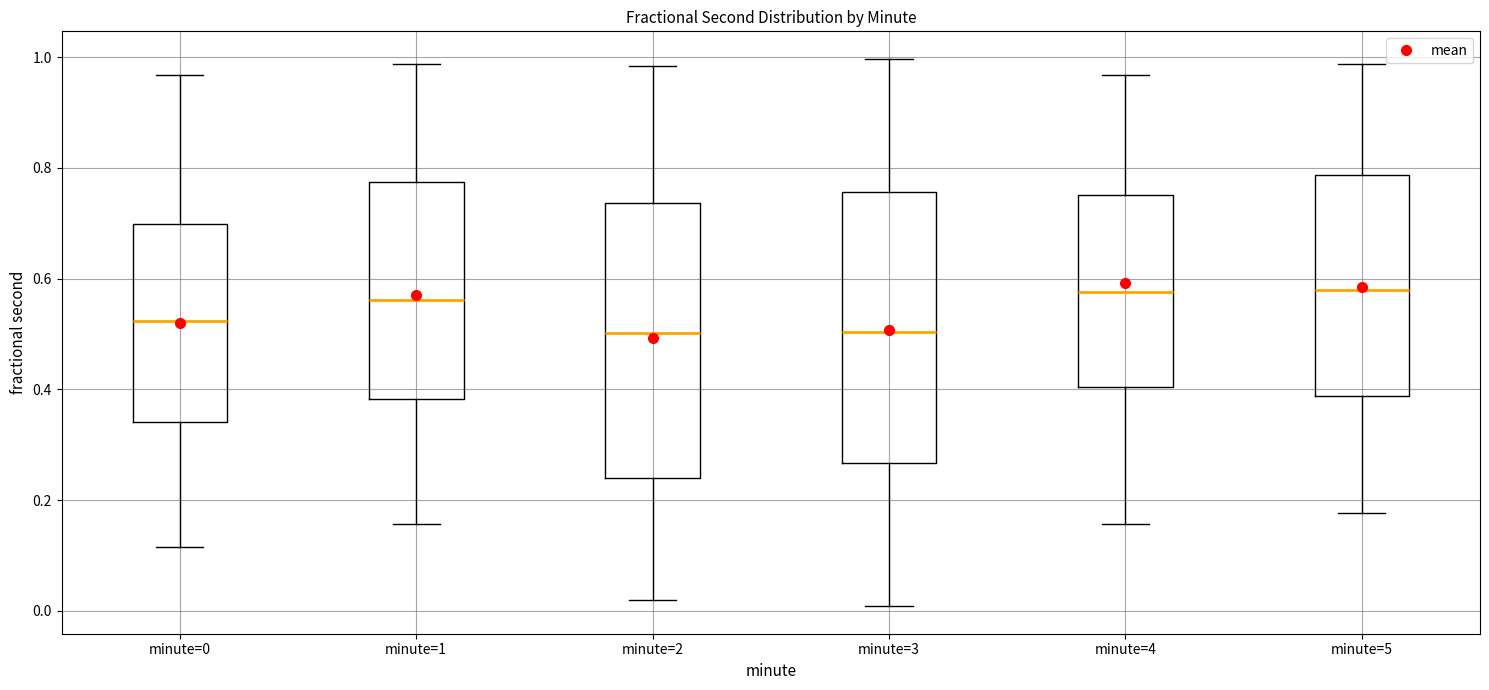

Reading left to right, read every box against the y-axis: the position of its median line, the range the box covers, and the ends of its whiskers. The values are not printed on the chart, so give them approximately, as read against the axis.

minute=0: median 0.52, box 0.34 to 0.70, whiskers 0.12 to 0.96
minute=1: median 0.56, box 0.38 to 0.78, whiskers 0.16 to 0.98
minute=2: median 0.50, box 0.24 to 0.74, whiskers 0.02 to 0.98
minute=3: median 0.50, box 0.26 to 0.76, whiskers 0.00 to 1.00
minute=4: median 0.58, box 0.40 to 0.76, whiskers 0.16 to 0.96
minute=5: median 0.58, box 0.38 to 0.78, whiskers 0.18 to 0.98